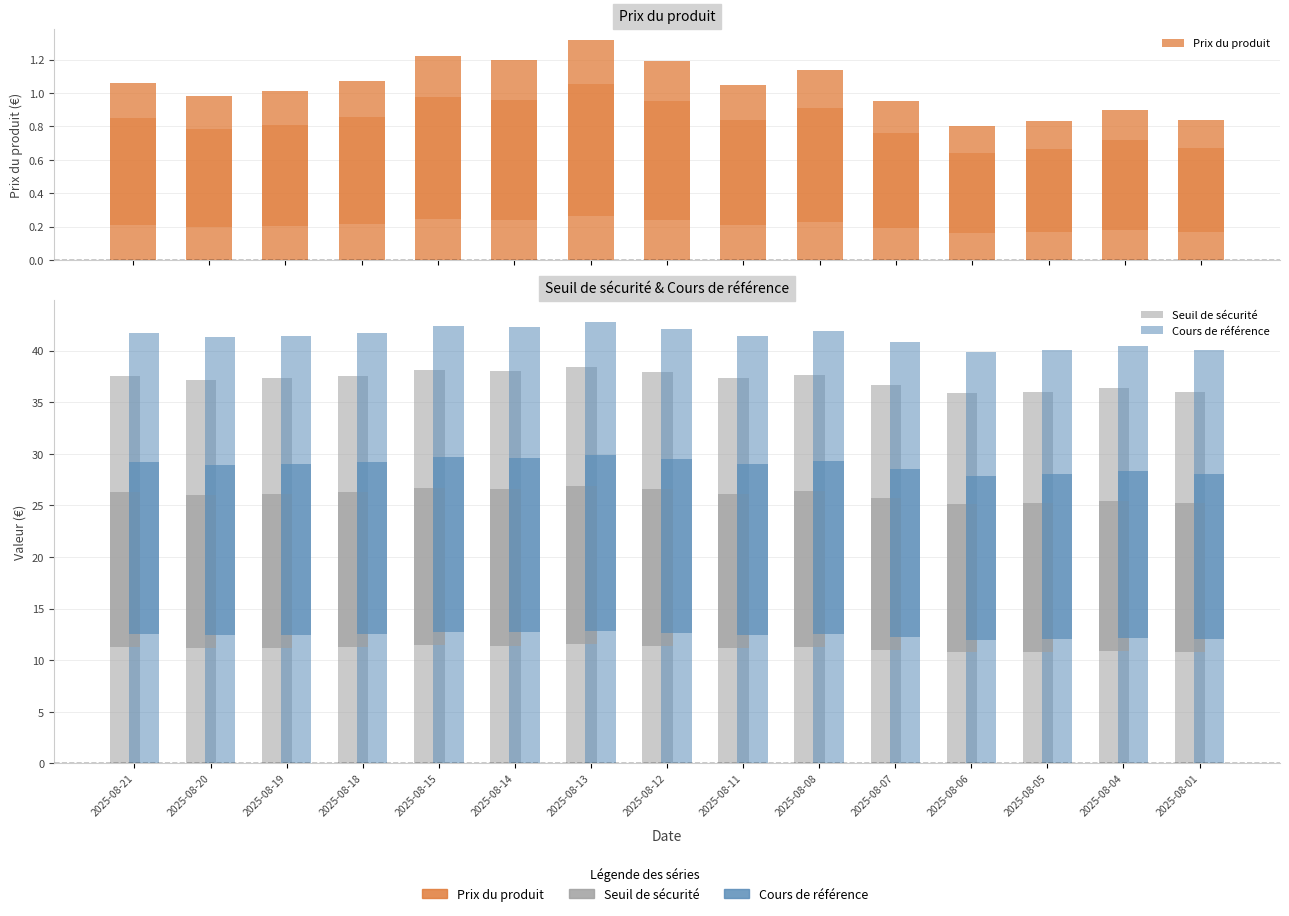

At which category is the sum across all series the highest?

2025-08-13